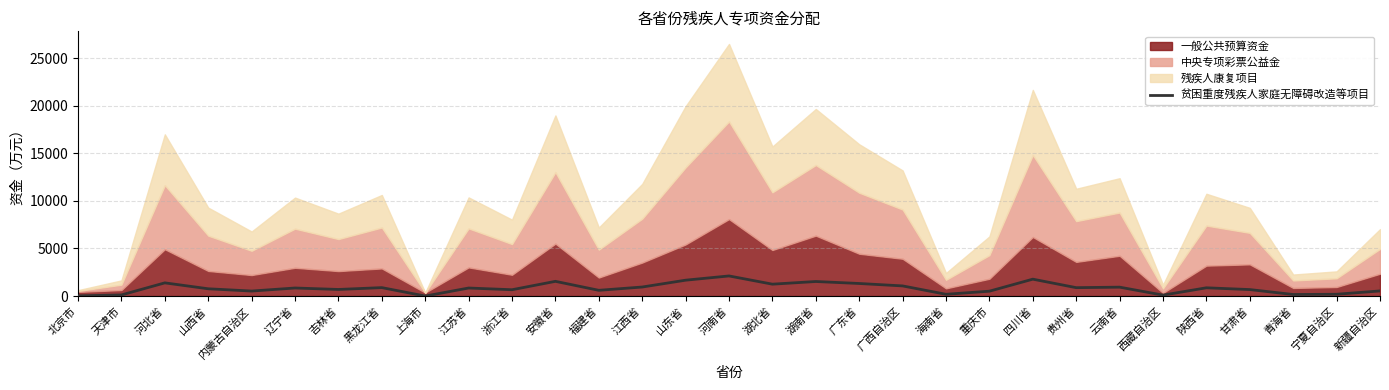

The 贫困重度残疾人家庭无障碍改造等项目 series shows 1320 at 广东省. True or false?

True